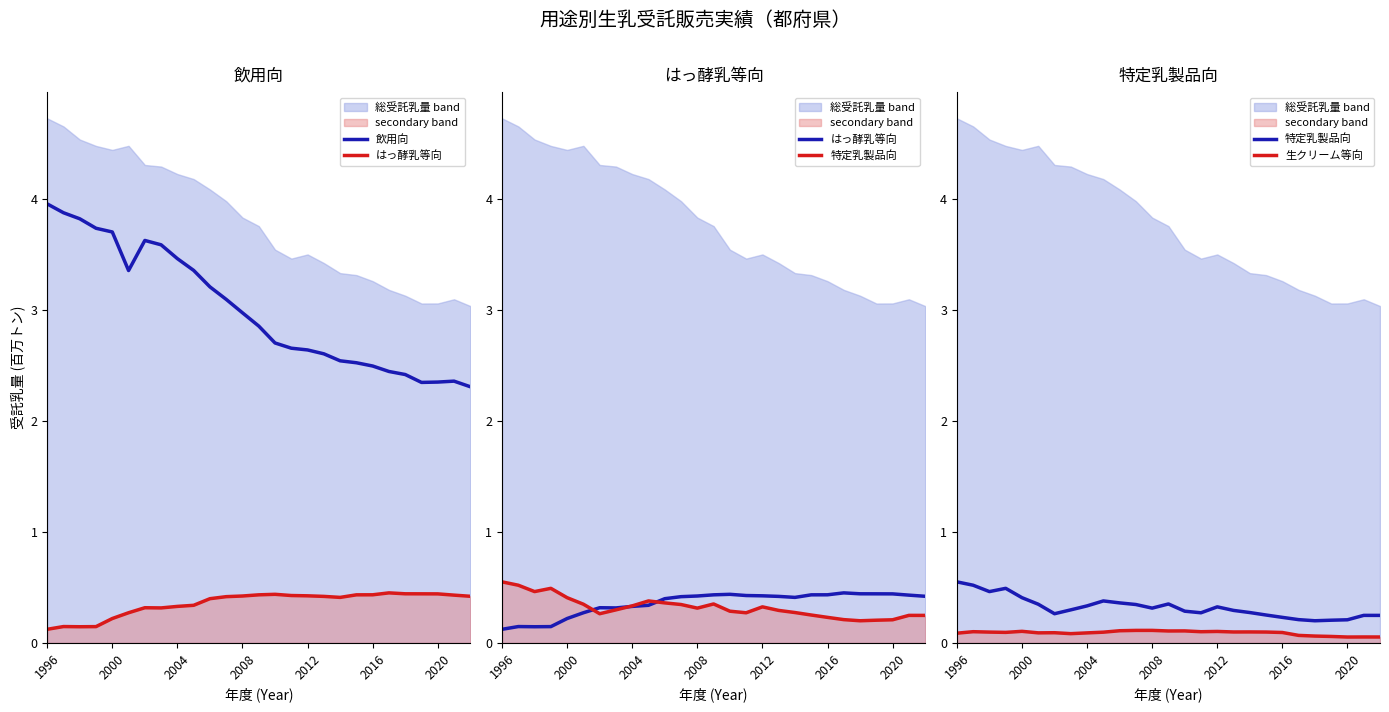

What is the sum of the 特定乳製品向 values at 8 and 2004?

0.8